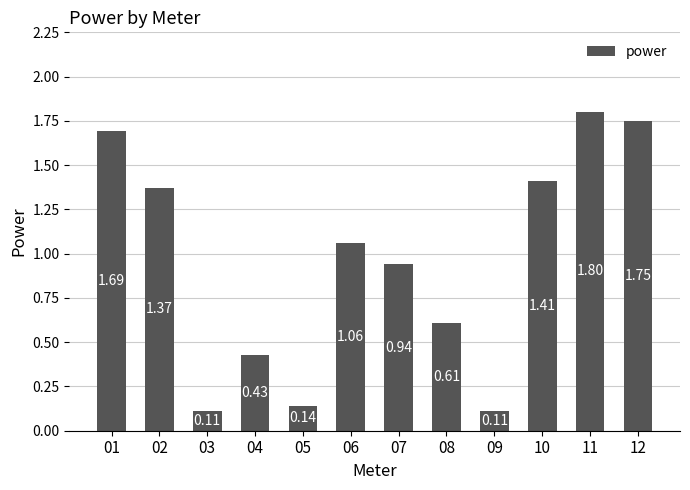

What is the average value?

1.0